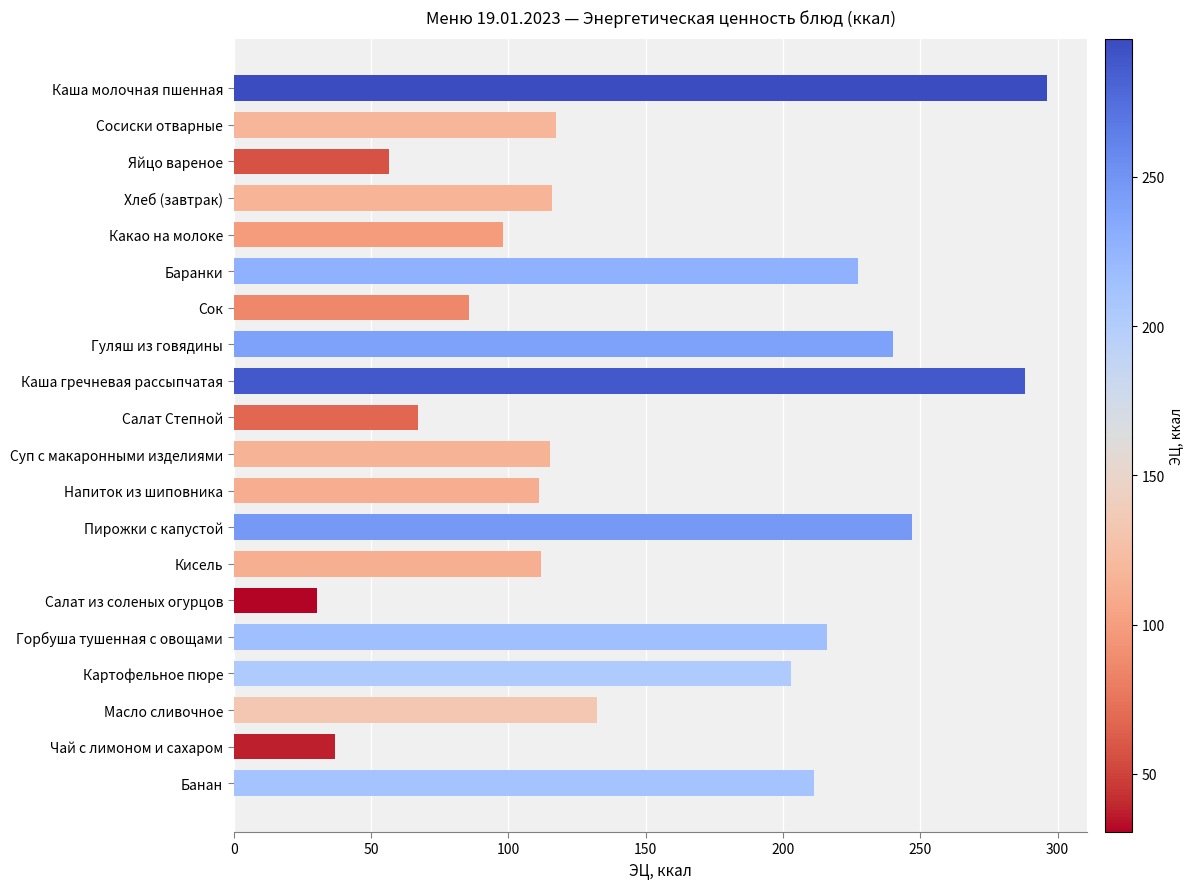

What is the change in value from Пирожки с капустой to Картофельное пюре?

-44.0